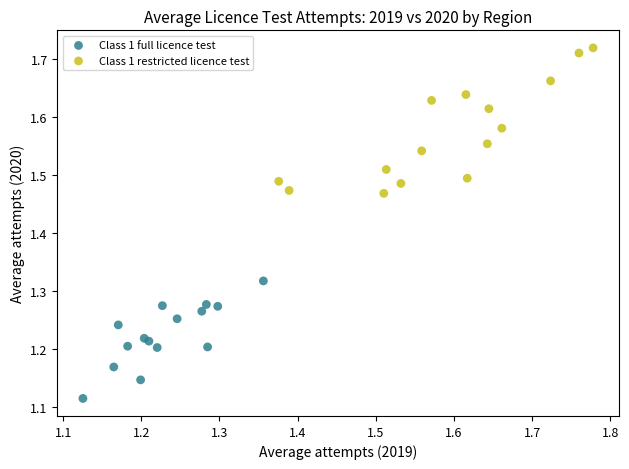

Which series reaches the minimum Y coordinate?

Class 1 full licence test